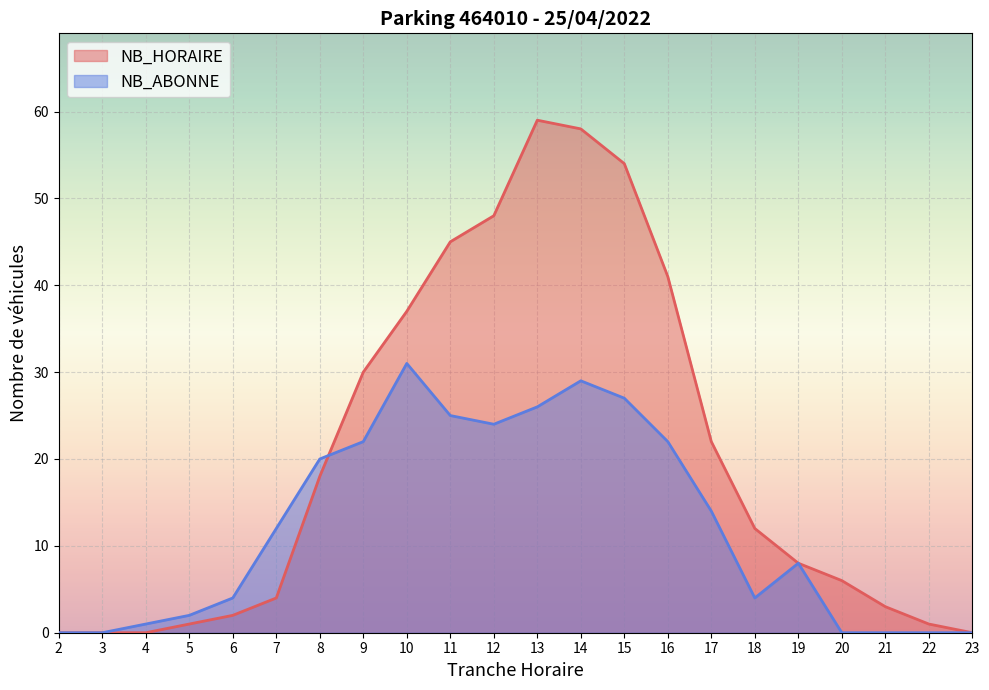

How many times do NB_ABONNE and NB_HORAIRE cross each other?

1